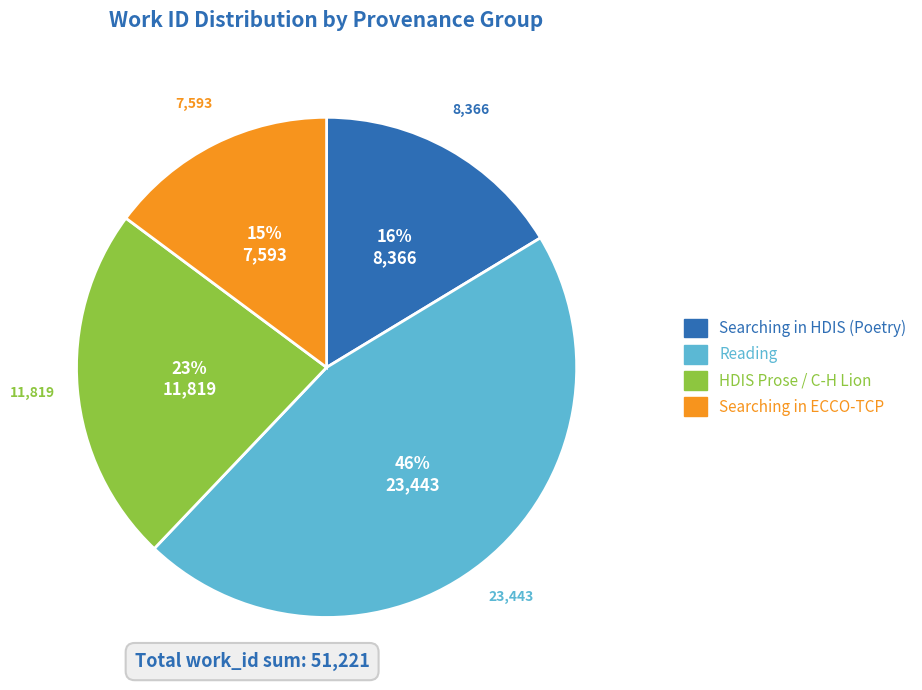

Does any single category account for the majority?

No